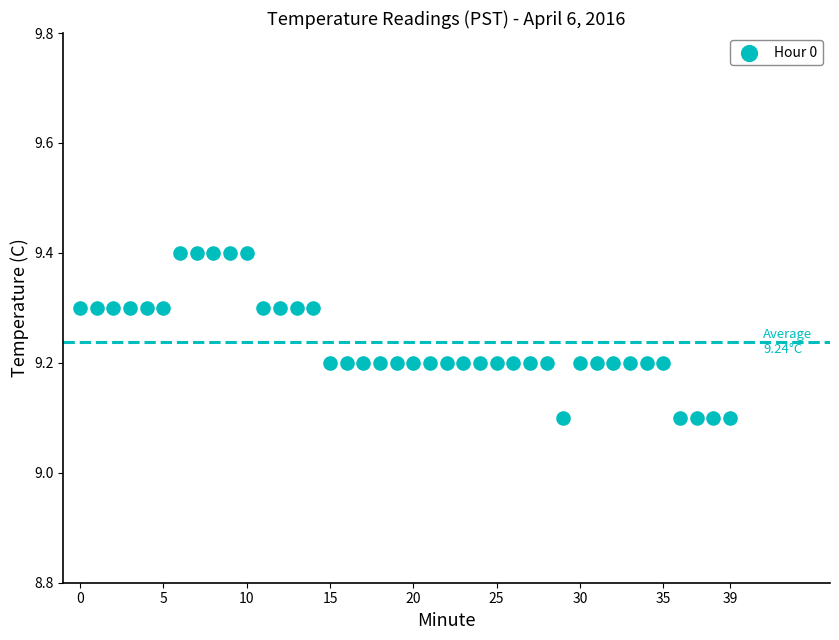

What is the range of Y values (max minus min)?

0.3